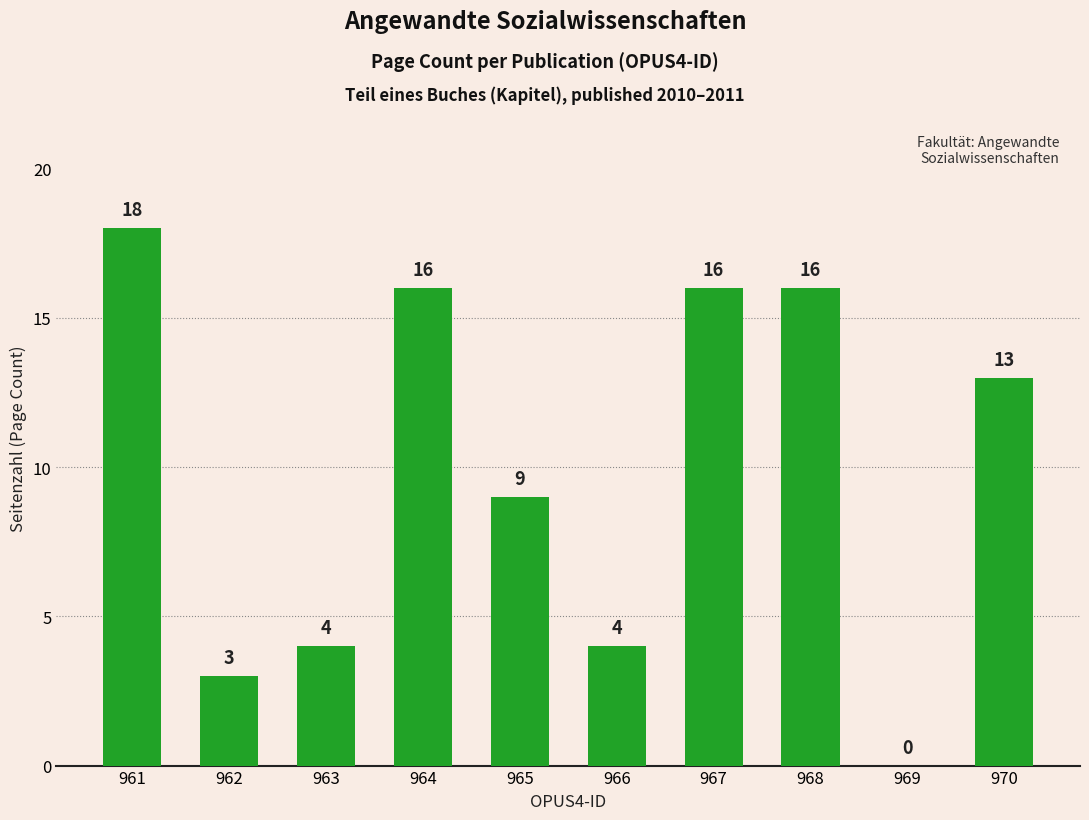

The value at 964 is 23. True or false?

False